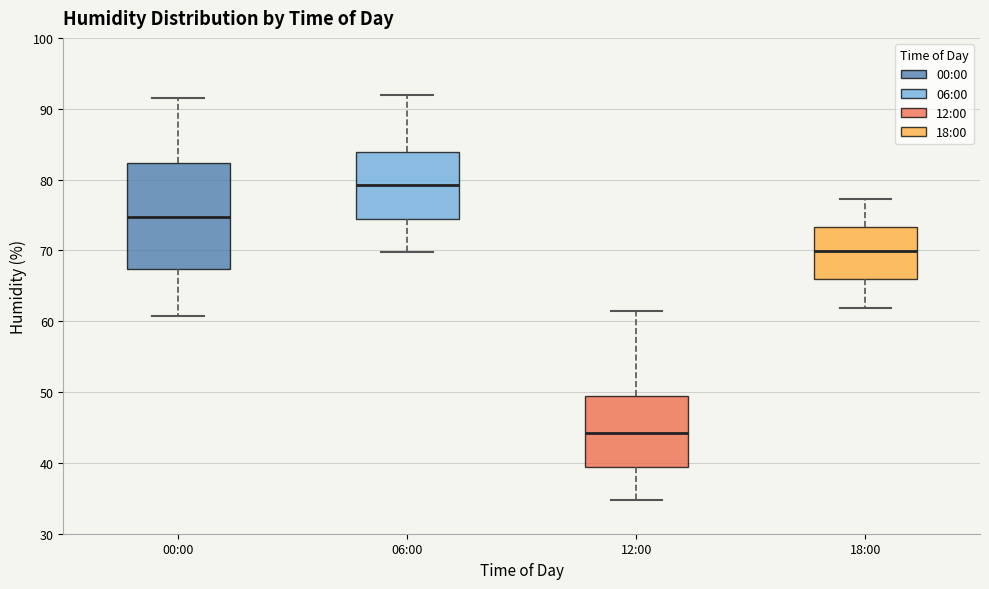

Where does the lower whisker of the box for 18:00 end on the y-axis? The values are not printed on the chart, so give them approximately, as read against the axis.

62